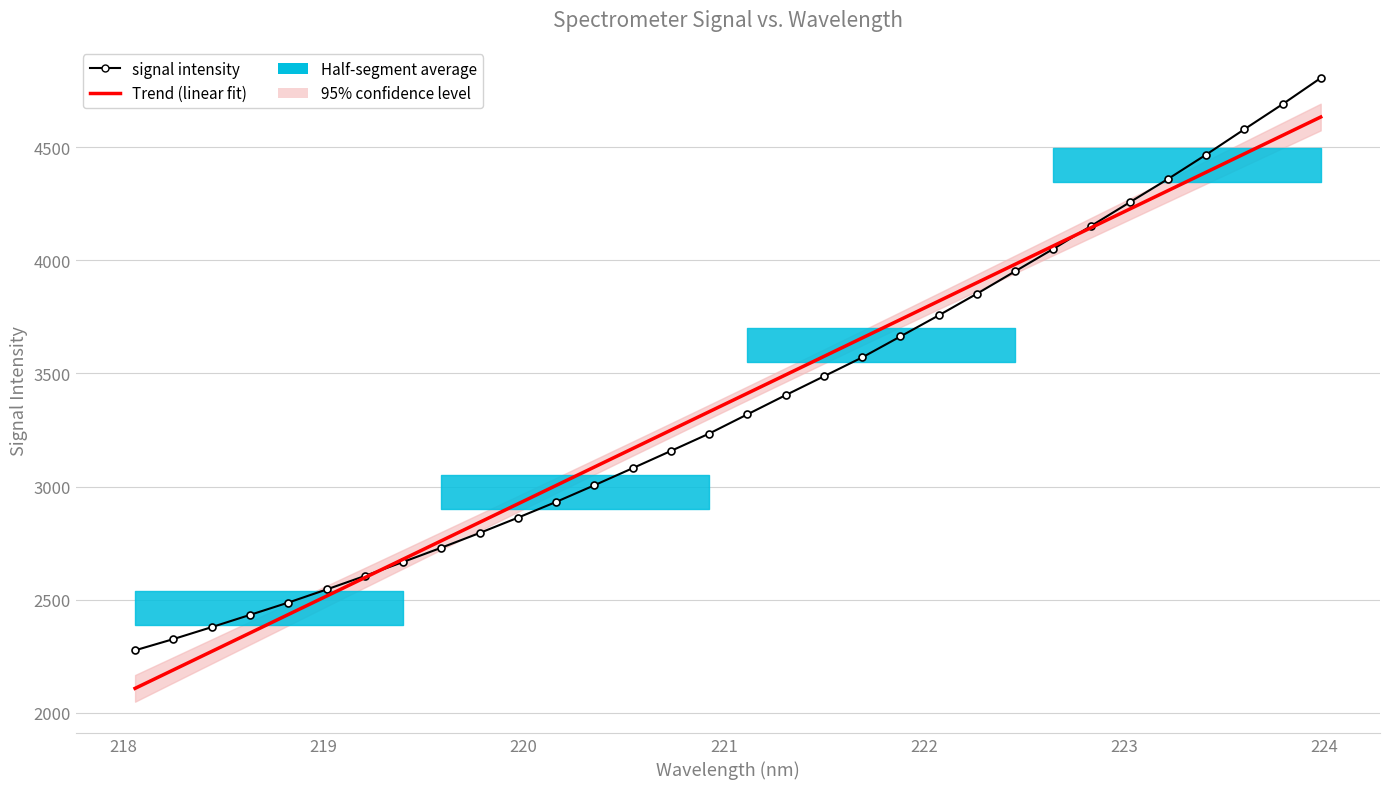

Reading left to right, extract all data points from this chart.

signal intensity: 2276.1	2325.8	2378.6	2432.7	2487.1	2544.9	2604.7	2666.6	2729.6	2794.6	2862.2	2932.1	3005.6	3081.0	3157.2	3233.9	3318.9	3403.7	3486.9	3570.3	3663.0	3756.0	3851.7	3950.8	4049.9	4152.5	4255.8	4358.8	4466.4	4578.5	4689.3	4805.1
Trend (linear fit): 2108.1	2189.6	2271.1	2352.7	2434.2	2515.7	2597.2	2678.8	2760.2	2841.7	2923.2	3004.7	3086.1	3167.6	3249.1	3330.5	3412.0	3493.4	3574.8	3656.2	3737.7	3819.1	3900.5	3981.8	4063.2	4144.6	4226.0	4307.4	4388.7	4470.0	4551.4	4632.7